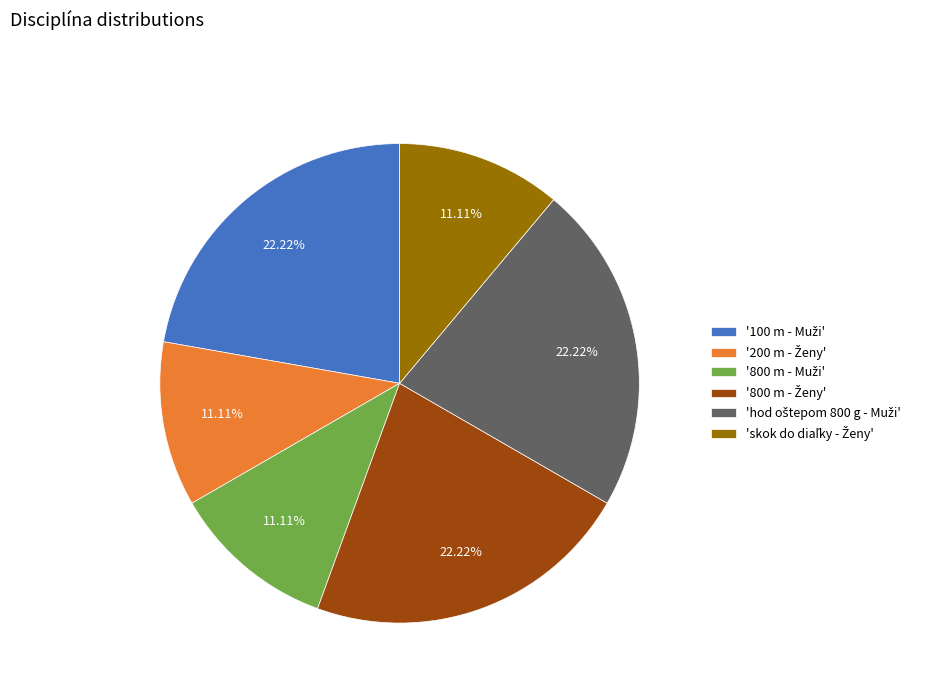

Is there any slice that represents more than half of the pie?

No